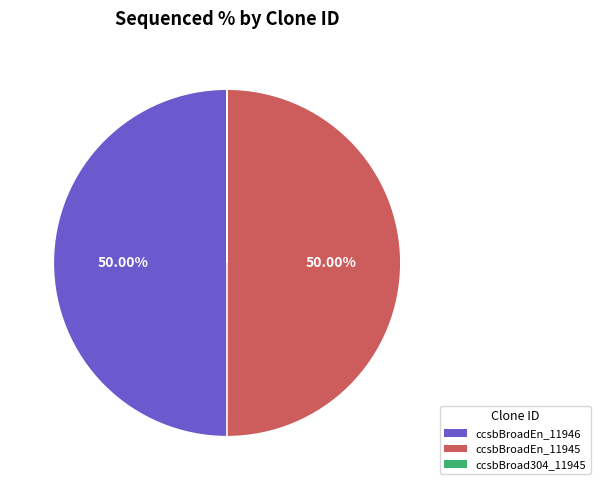

Does ccsbBroadEn_11946 account for over 50% of the chart?

No